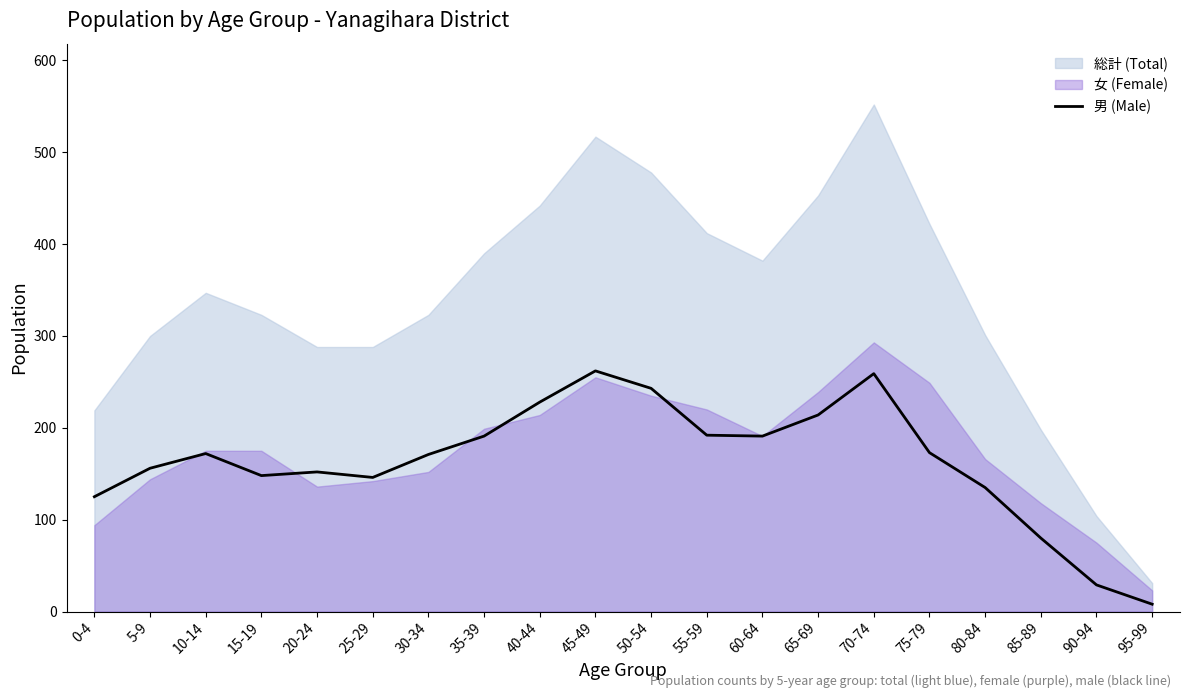

Which label corresponds to the smallest value in the chart?

95-99